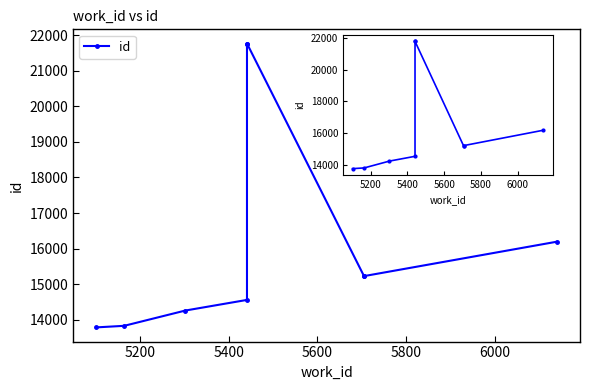

How many interior local peaks (higher than both neighbors) does the data have?

1